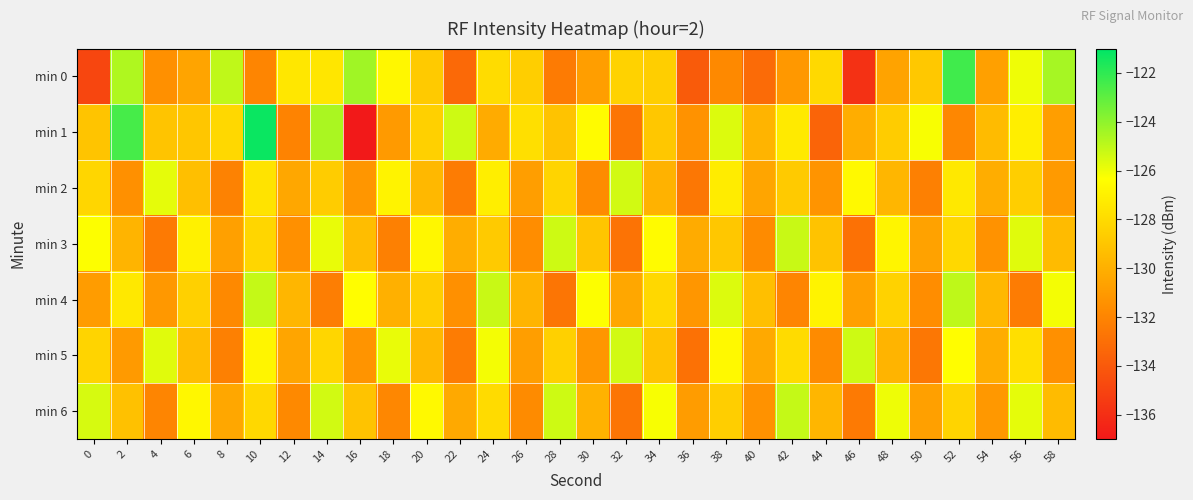

At which category is the sum across all series the highest?

10